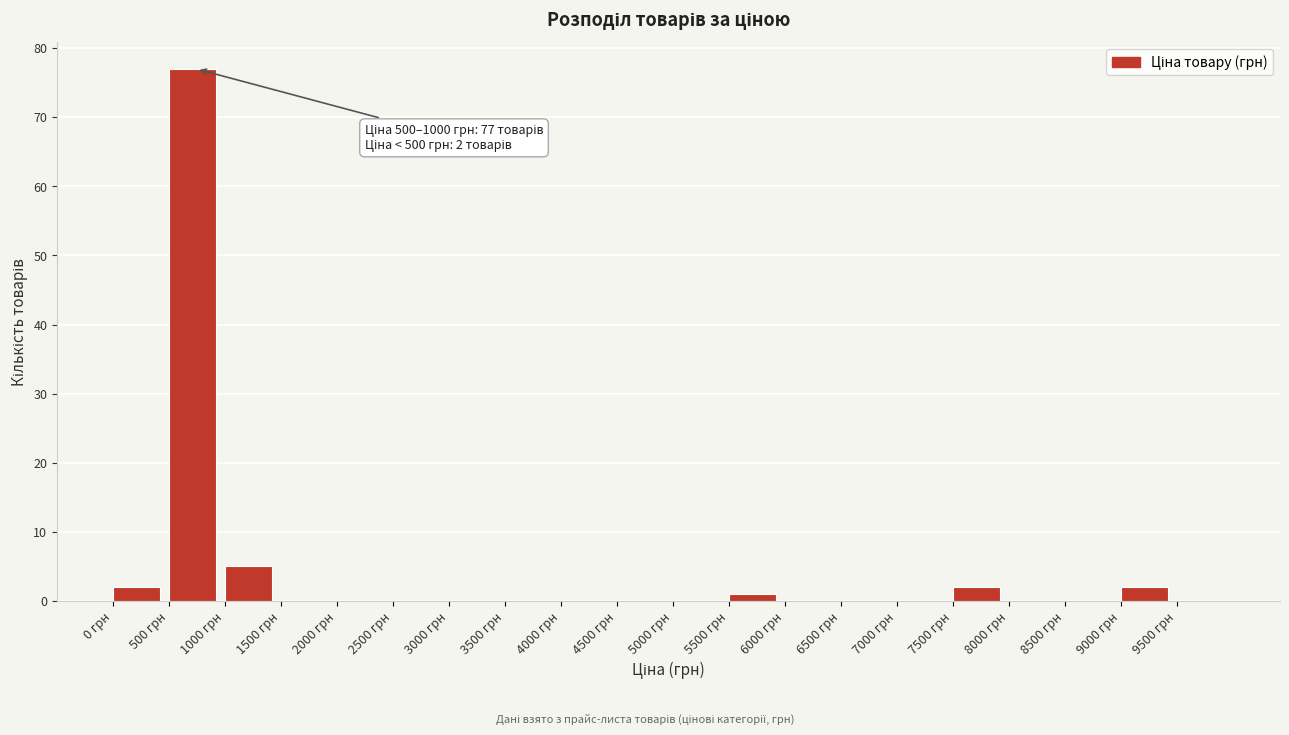

Which range on the x-axis has the tallest bar?

500 to 1000